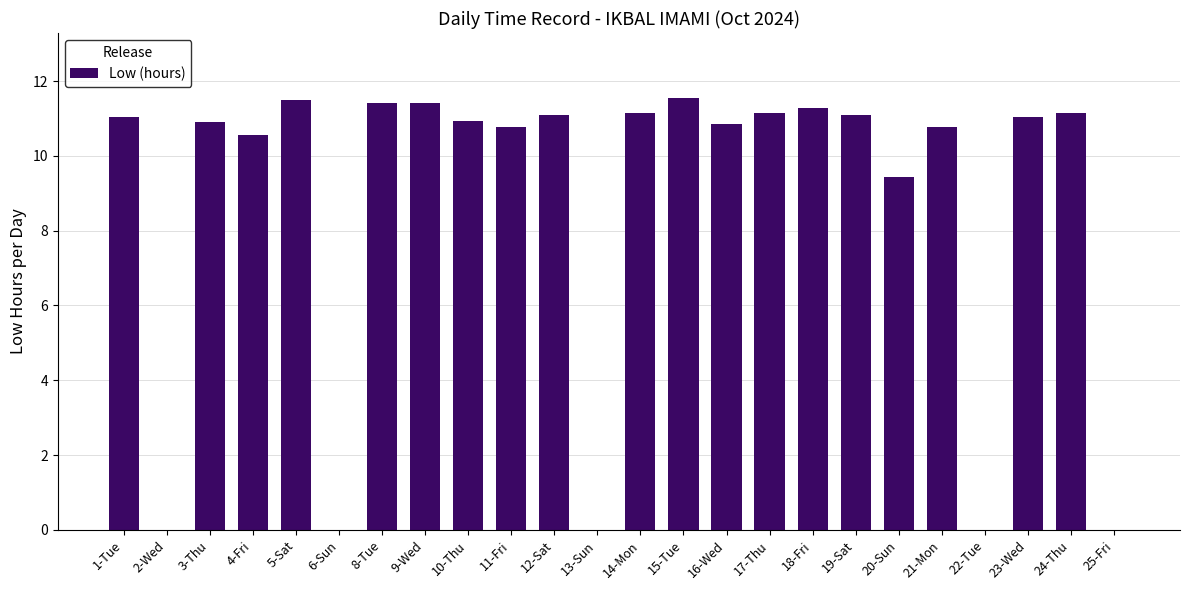

Which has a higher value, 11-Fri or 15-Tue?

15-Tue